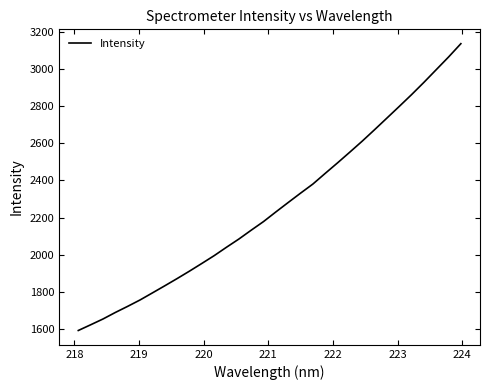

What is the difference between the maximum and minimum values?

1548.1